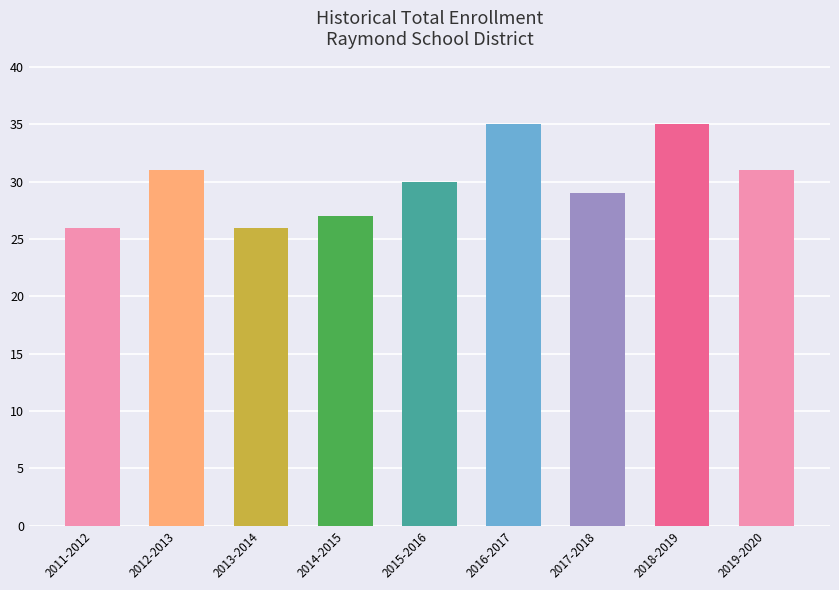

Between 2018-2019 and 2012-2013, which is larger?

2018-2019